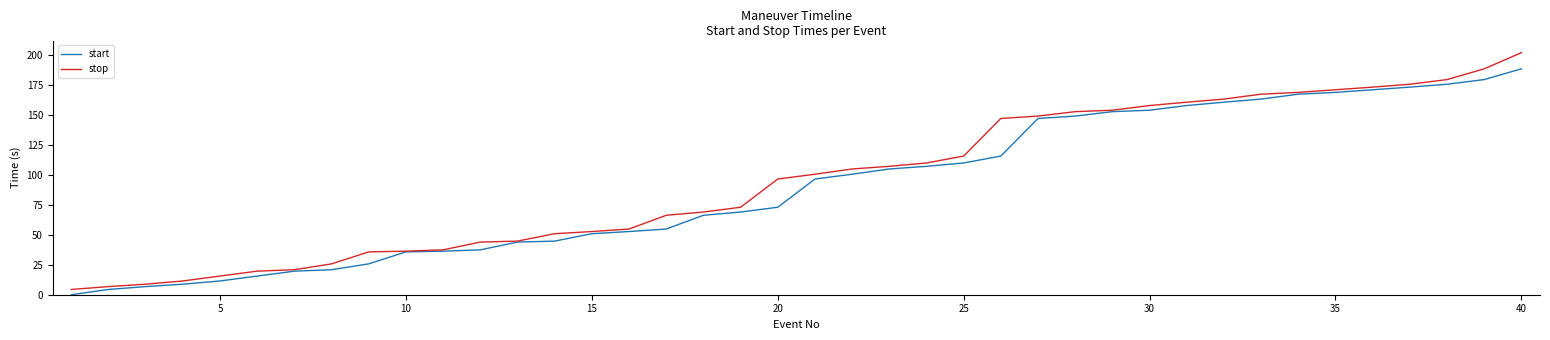

Which series has the widest spread of values?

stop